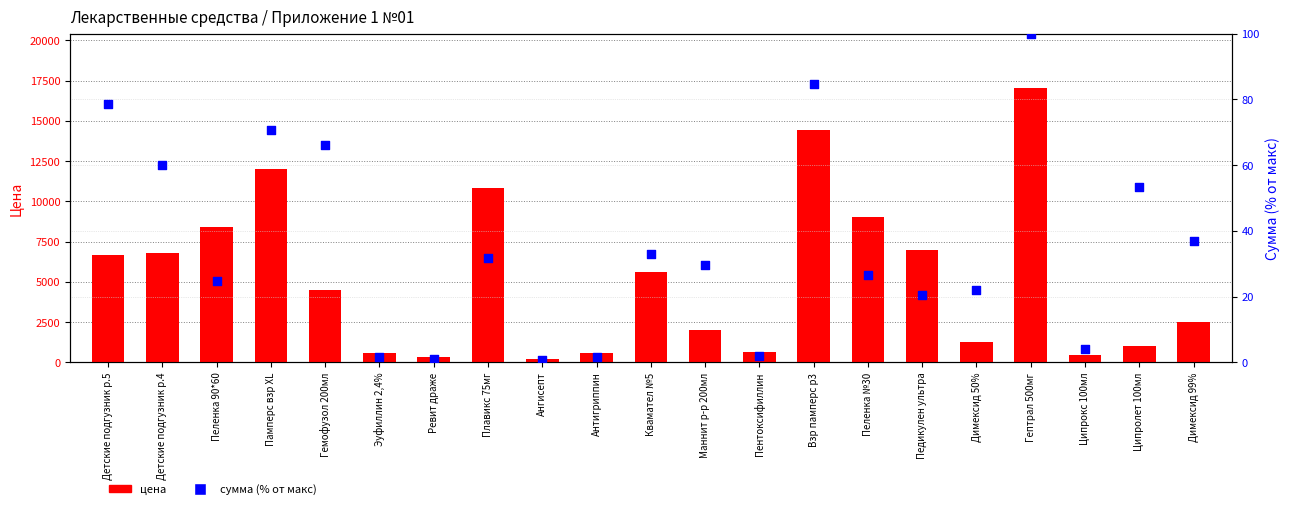

What is the total value across all series at Димексид 99%?

2546.9